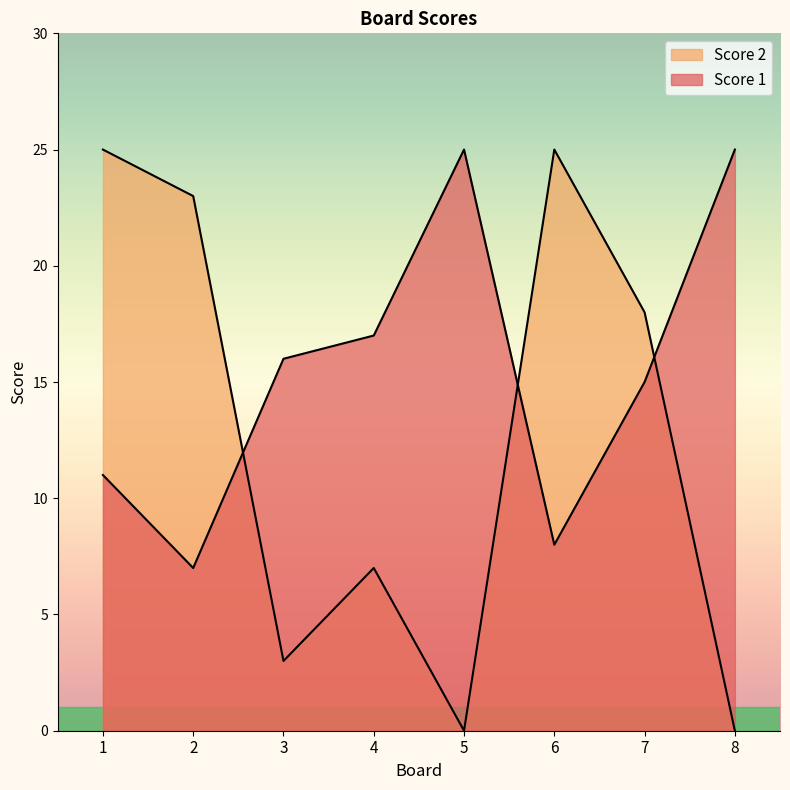

What is the difference between the highest and lowest values at 8?

25